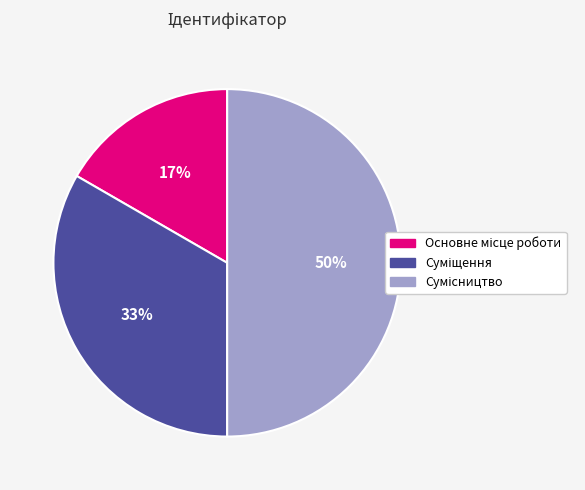

To the nearest percent, what is the difference between the largest and smallest slice percentages?

33%